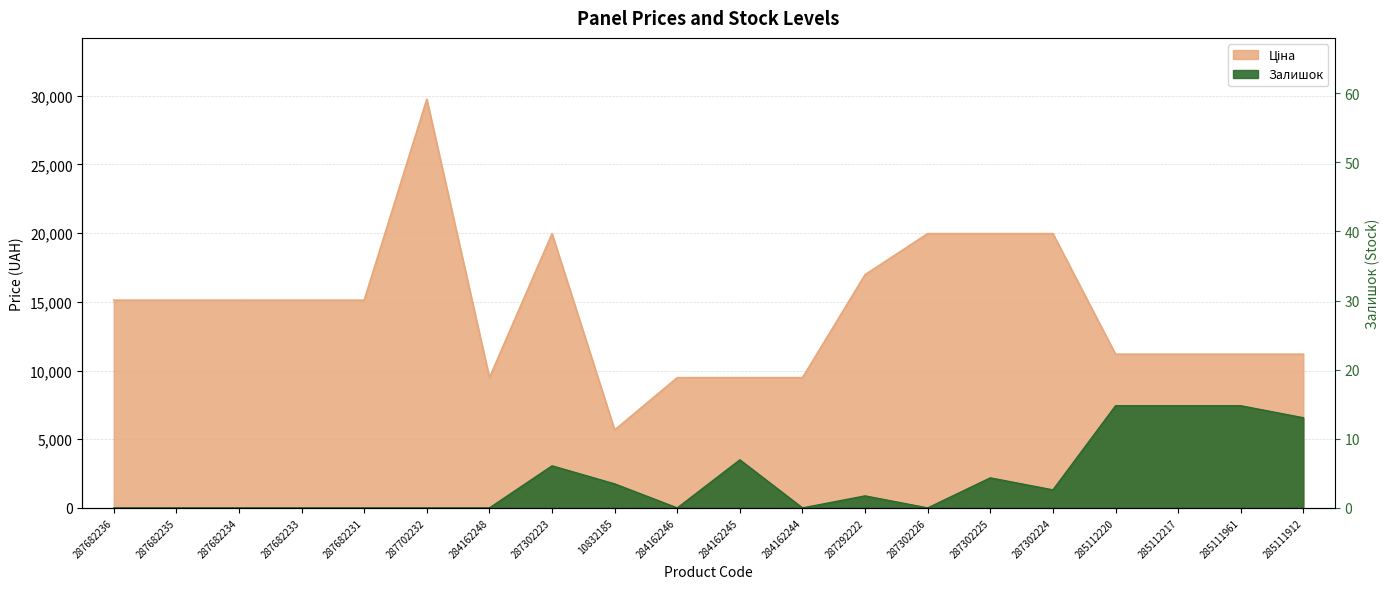

At how many categories does at least one series exceed 4011?

20